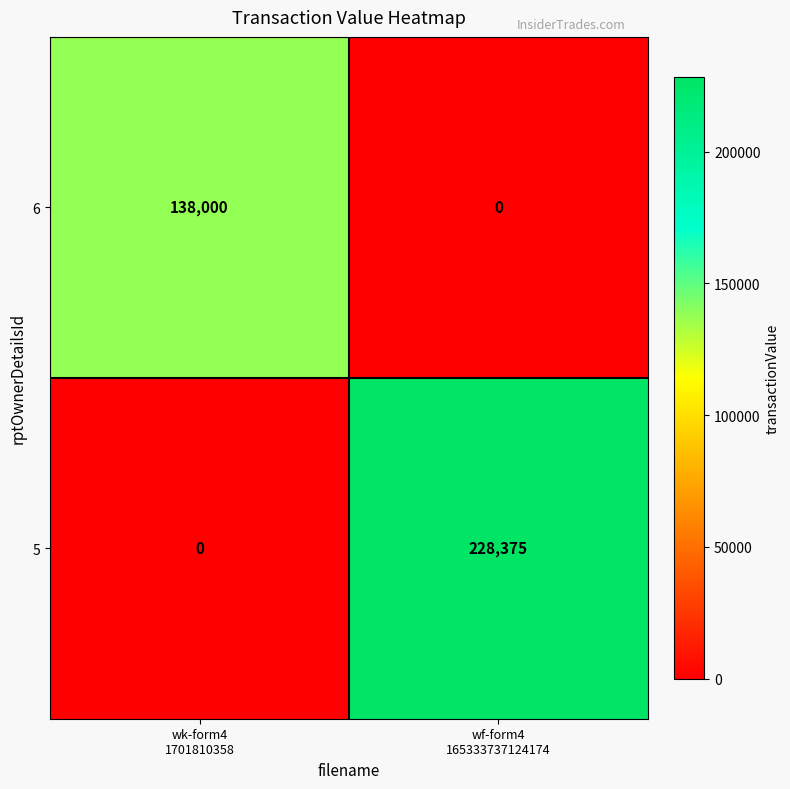

What is the spread (max minus min) of values at wf-form4
165333737124174?

228375